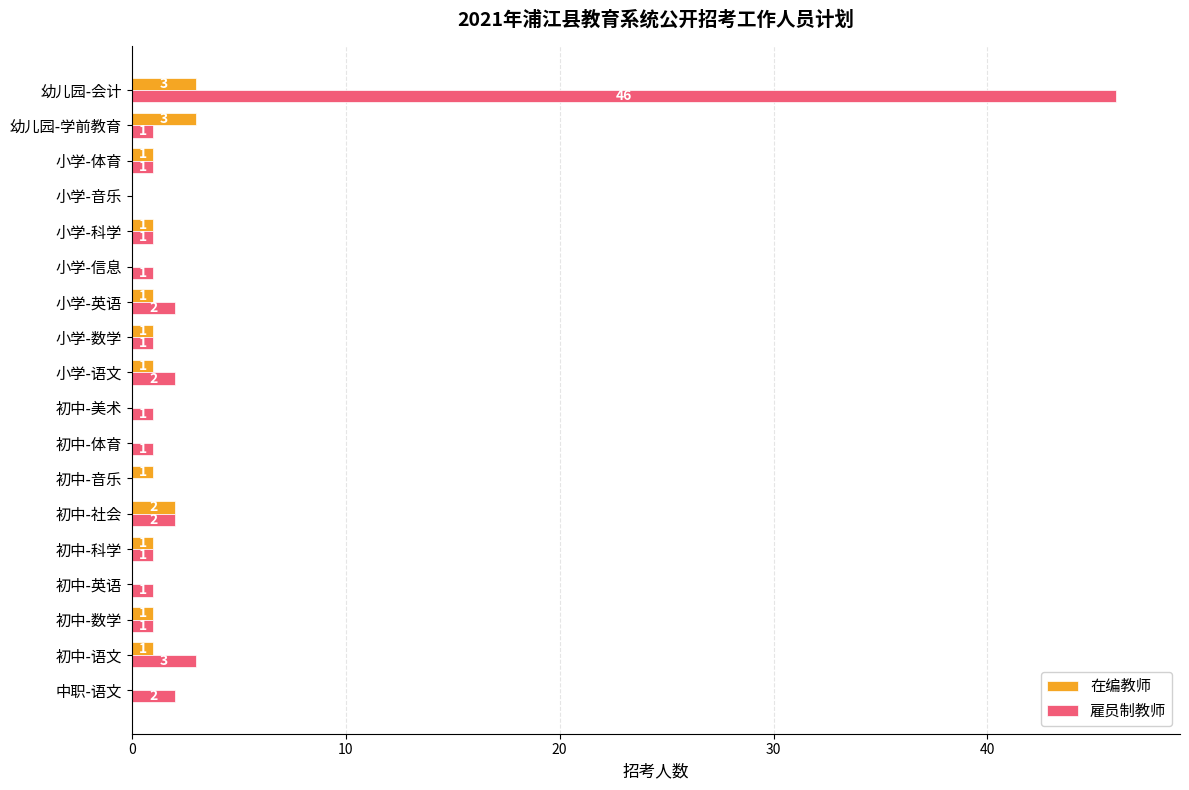

What is the sum of all 雇员制教师 values?

67